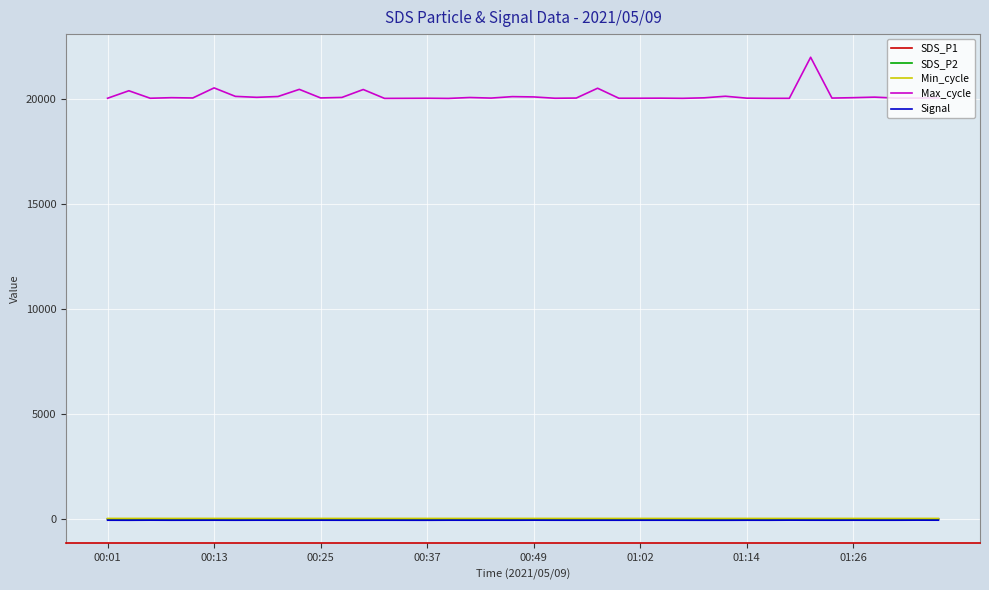

Which series has the largest total across all categories?

Max_cycle